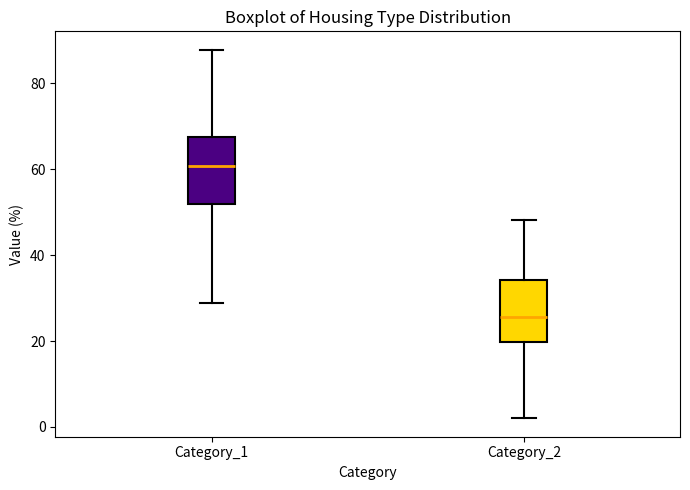

Reading left to right, transcribe this box plot: for each box, give where its median line is, the range the box spans, and where its two whiskers end, as read against the y-axis. The values are not printed on the chart, so give them approximately, as read against the axis.

Category_1: median 60, box 52 to 68, whiskers 28 to 88
Category_2: median 26, box 20 to 34, whiskers 2 to 48